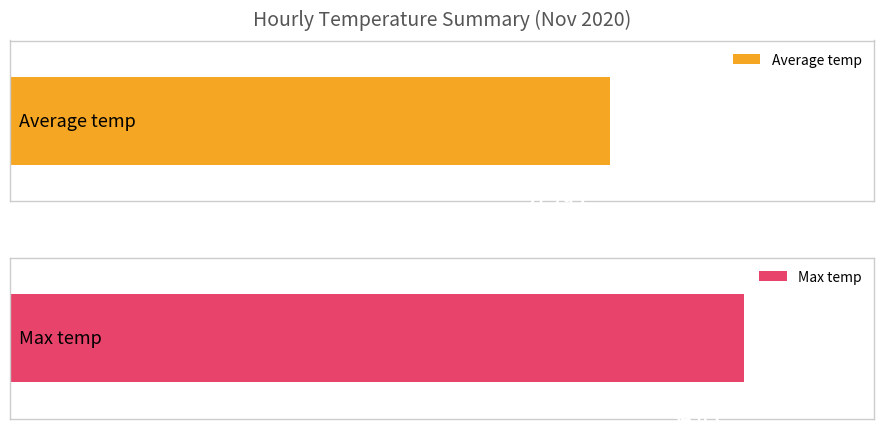

What is the sum of all Average temp values?

666.9